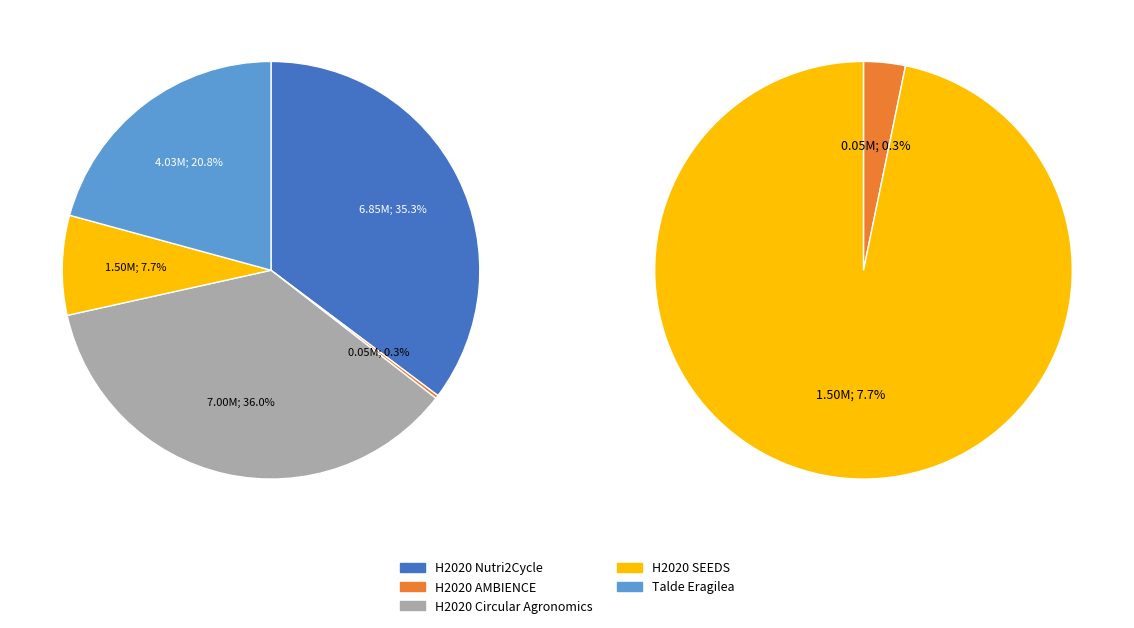

What is the largest slice in the pie chart?

H2020 Circular Agronomics